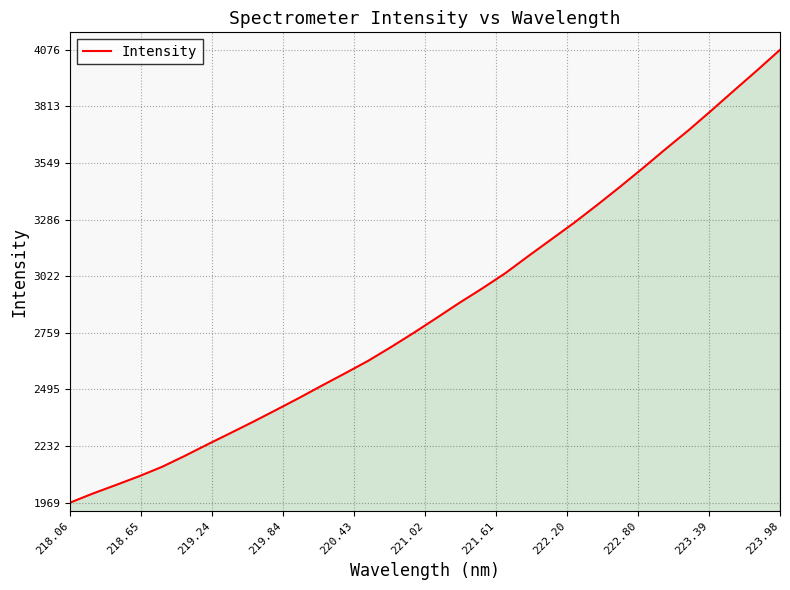

What is the minimum value shown in the chart?

1968.5